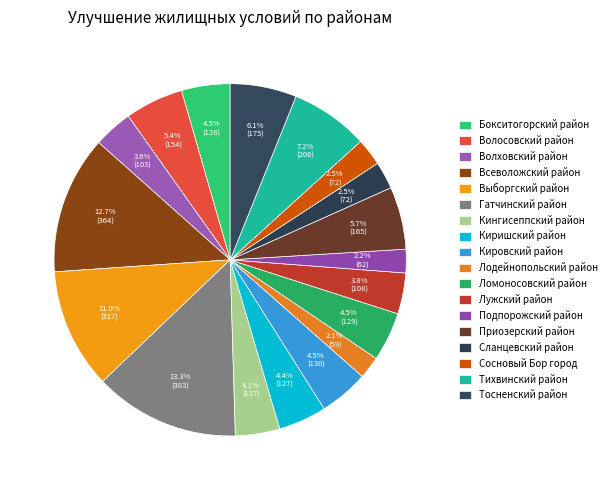

The Кировский район slice represents 1% of the pie. True or false?

False